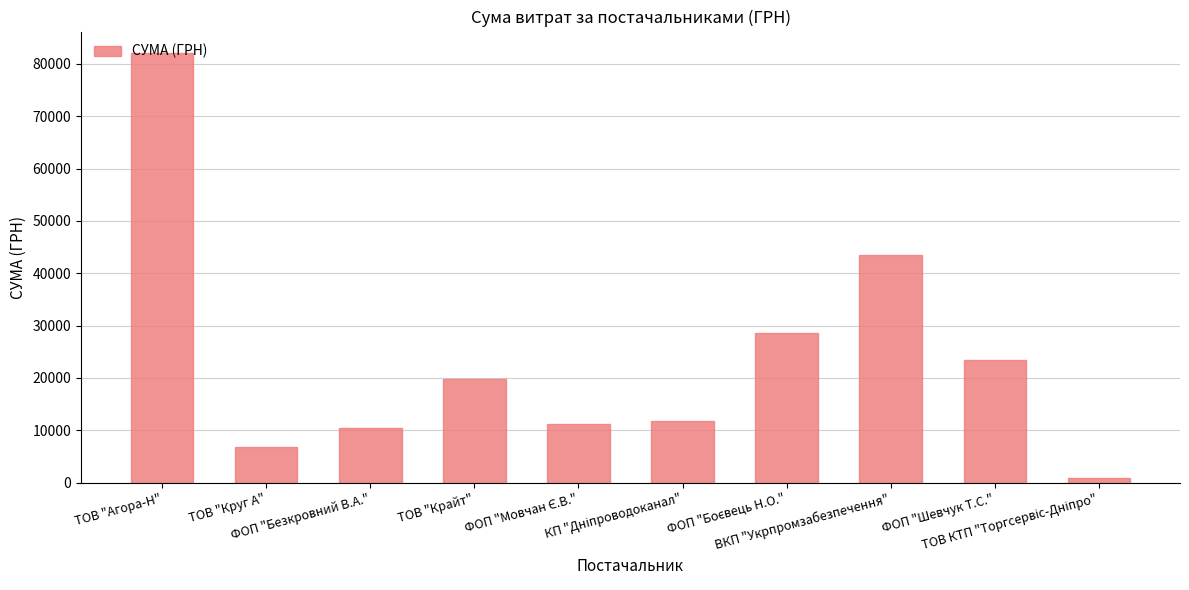

What is the value of the 7th bar from the left?

28510.0